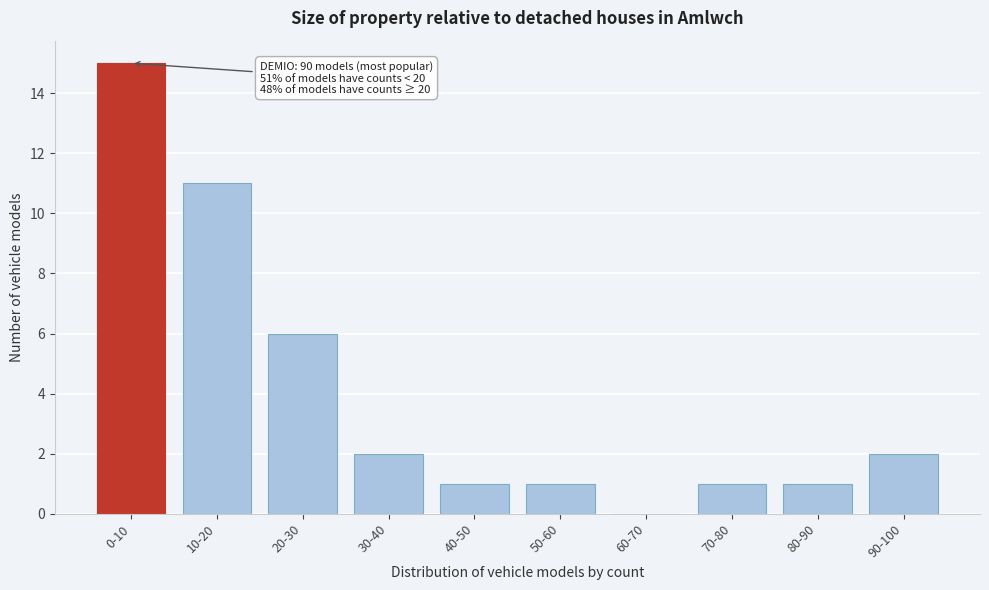

Reading right to left, what are all the values shown in this chart?

90-100=2	80-90=1	70-80=1	60-70=0	50-60=1	40-50=1	30-40=2	20-30=6	10-20=11	0-10=15